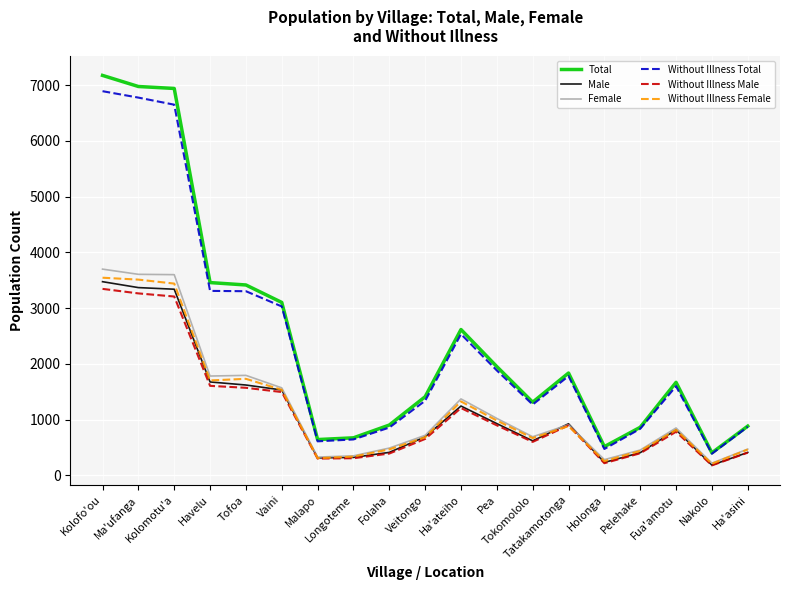

Which series changed the most between Ma'ufanga and Havelu?

Total